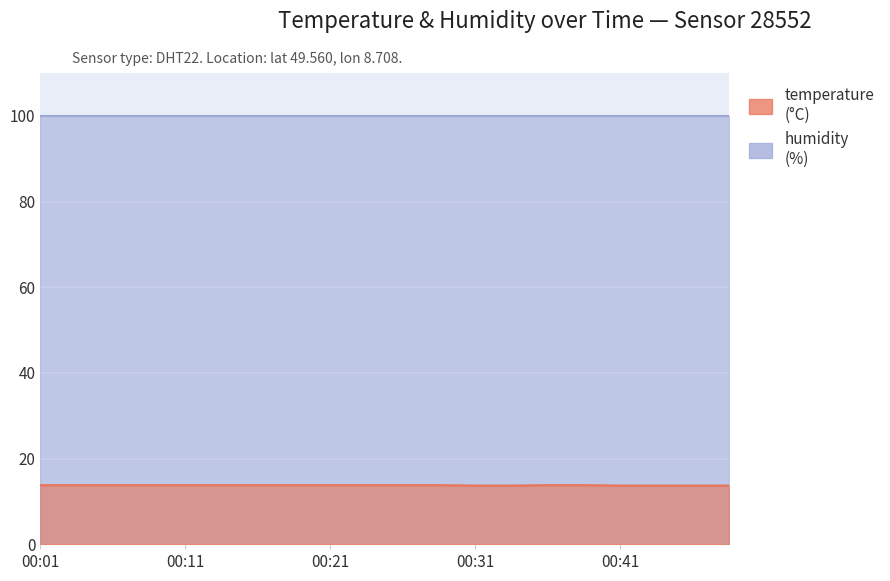

Approximately how many times larger is the value at 00:01 compared to 00:11?

1.0